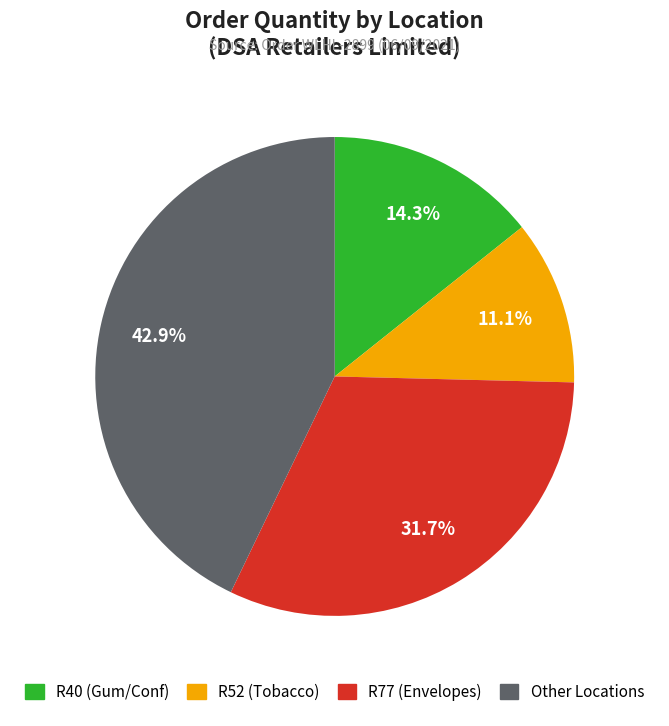

How many segments does this pie chart have?

4